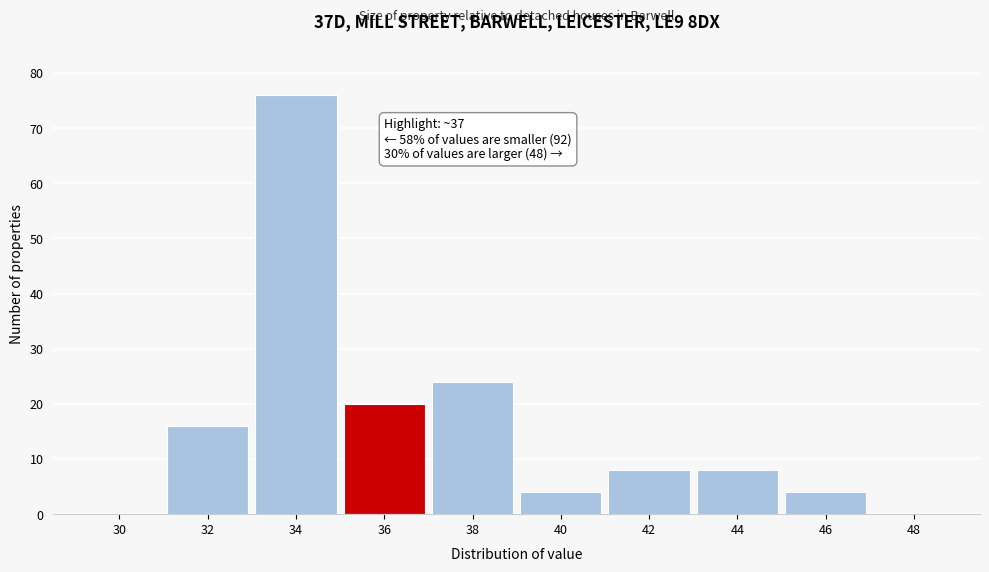

Reading left to right, list all the values displayed in this chart.

30=0	32=16	34=76	36=20	38=24	40=4	42=8	44=8	46=4	48=0